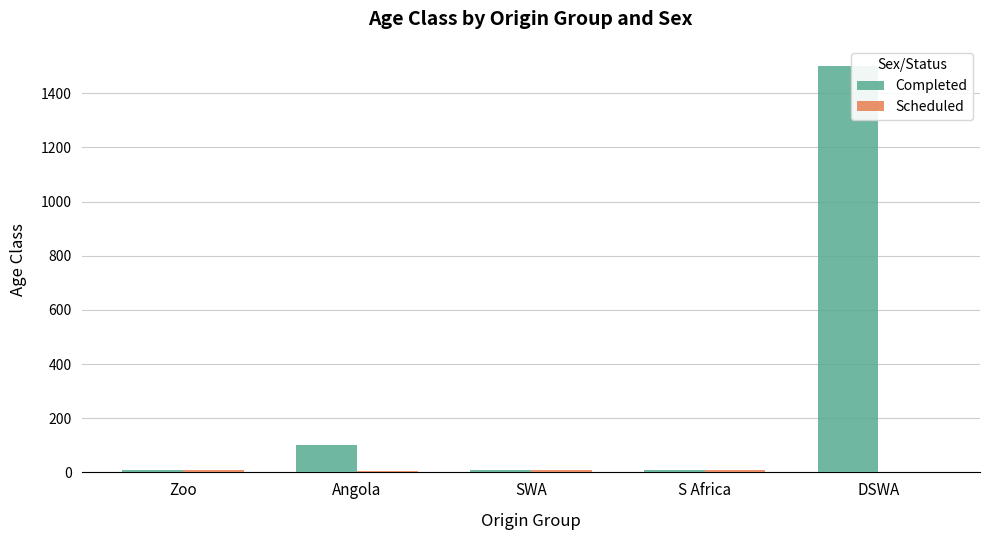

Where is Completed nearest to the value 755?

Angola